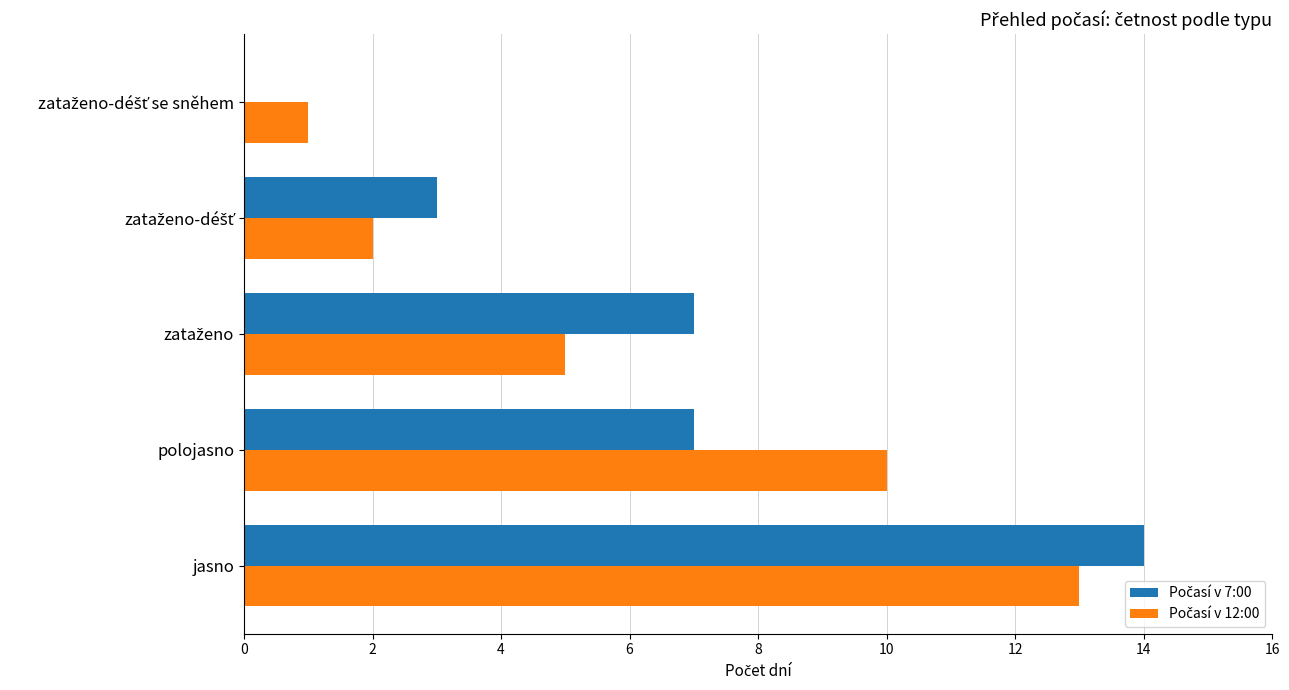

What is the total value across all series at jasno?

27